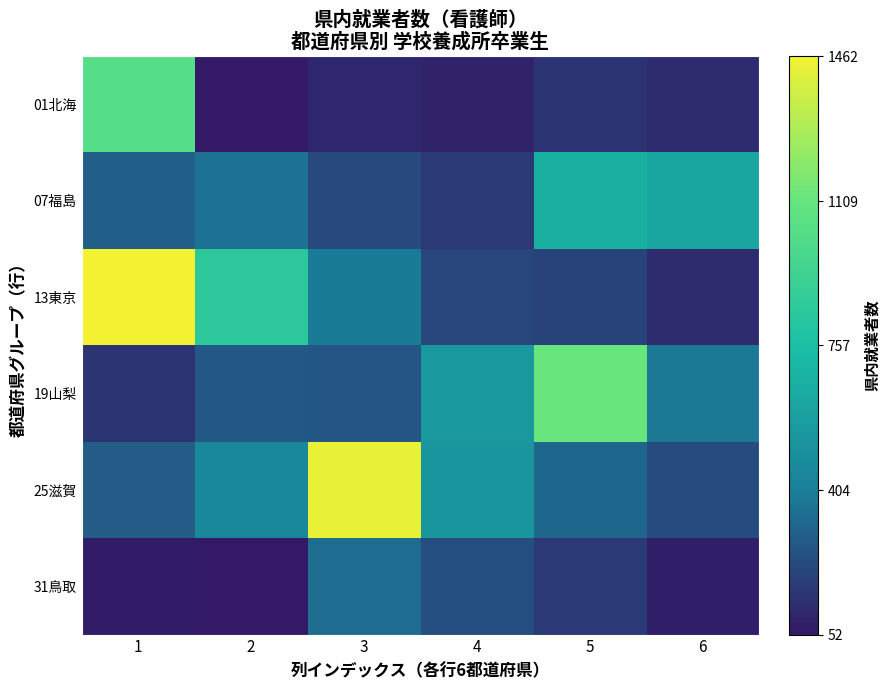

Between 1 and 5, which series saw the biggest shift?

13東京